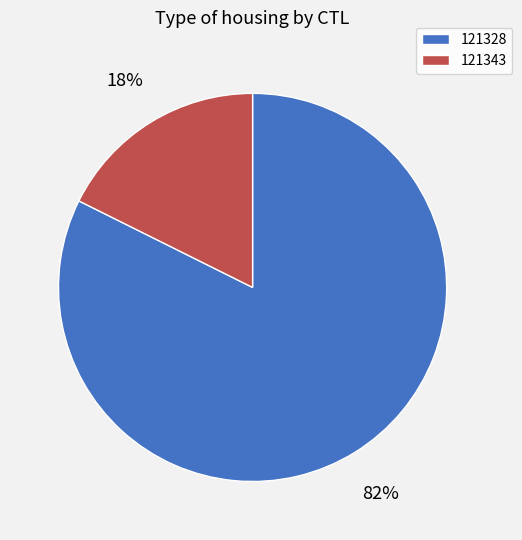

To the nearest percent, what percentage of the pie is 121343?

18%